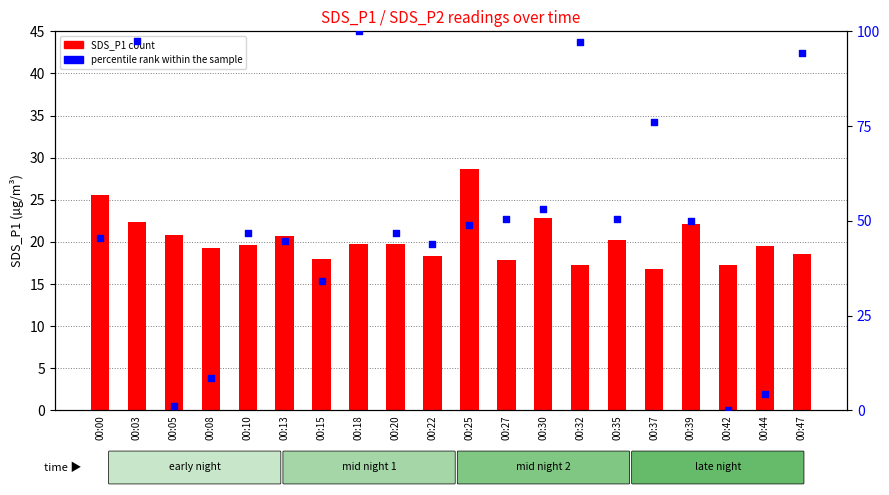

Is the value of SDS_P1 at 00:30 greater than the value of percentile rank within the sample at 00:00?

No